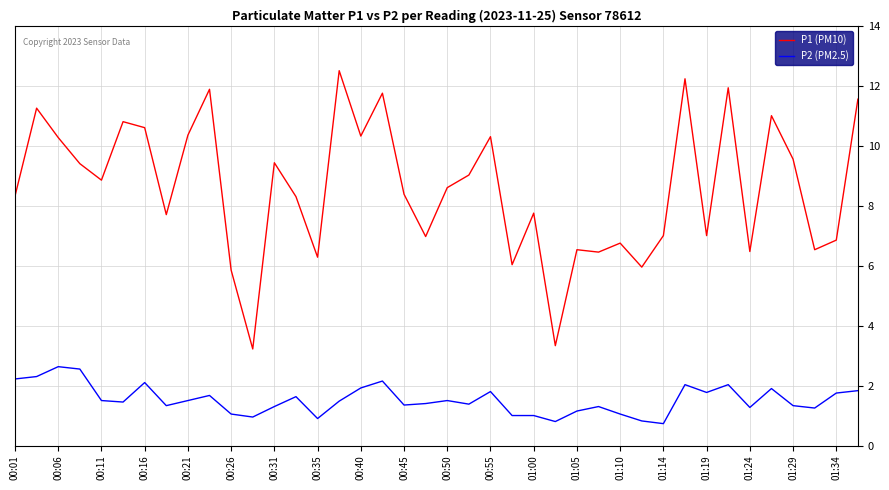

Does the chart have visible grid lines?

Yes